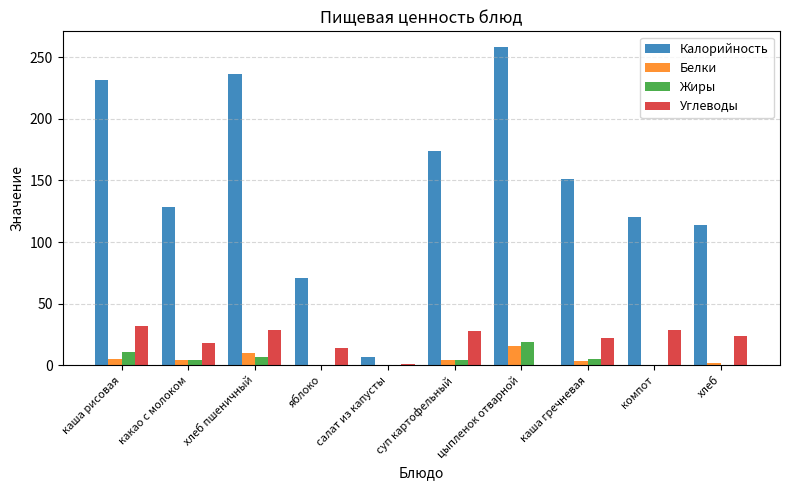

Read the Белки value at каша рисовая.

5.0